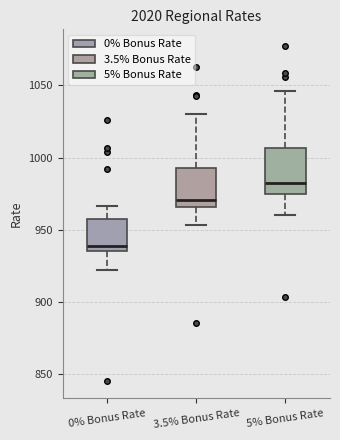

Reading left to right, read every box against the y-axis: the position of its median line, the range the box covers, and the ends of its whiskers. The values are not printed on the chart, so give them approximately, as read against the axis.

0% Bonus Rate: median 940, box 935 to 955, whiskers 925 to 965
3.5% Bonus Rate: median 970, box 965 to 995, whiskers 955 to 1030
5% Bonus Rate: median 985, box 975 to 1005, whiskers 960 to 1045